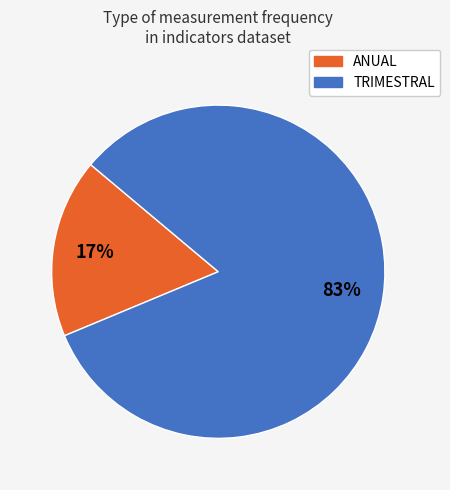

To the nearest percent, what is the combined percentage of ANUAL and TRIMESTRAL?

100%